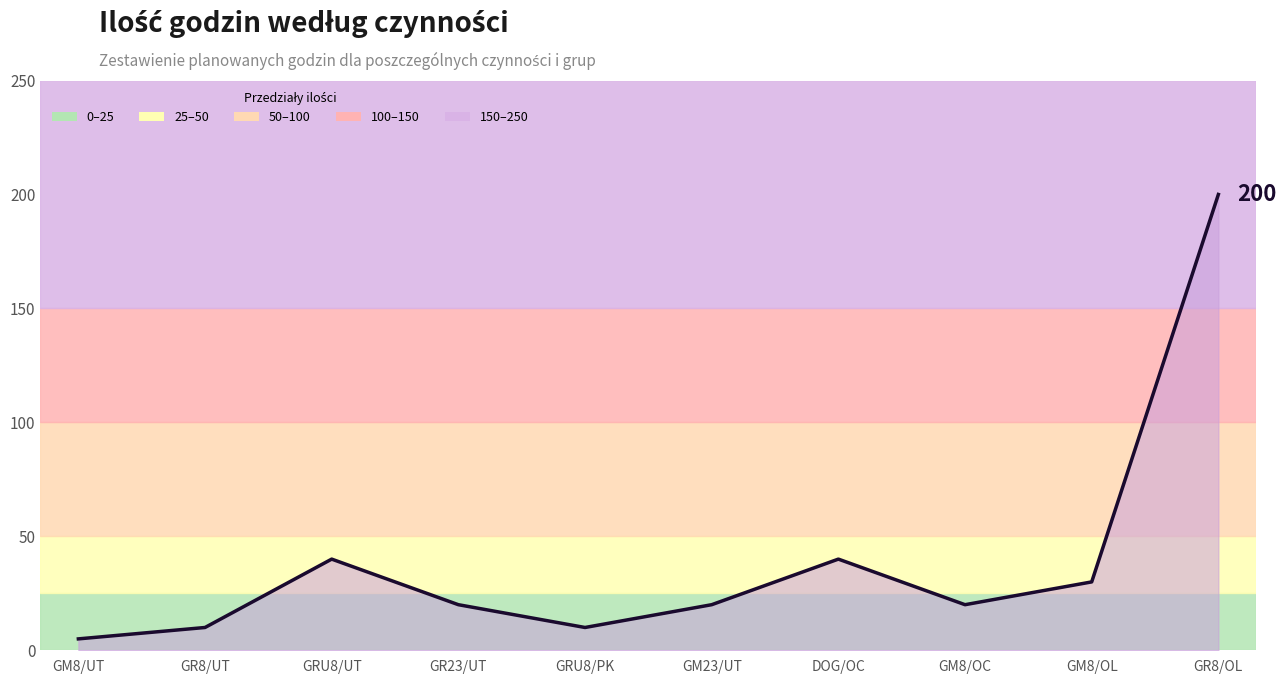

Is it true that the value at GM8/OL is 7?

False